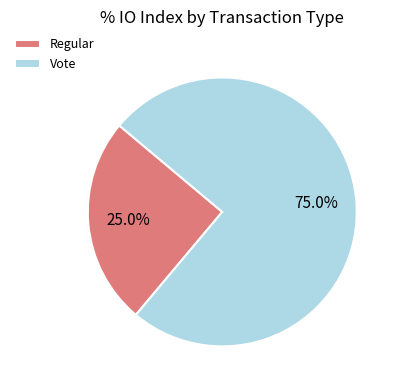

Which category accounts for the majority?

Vote